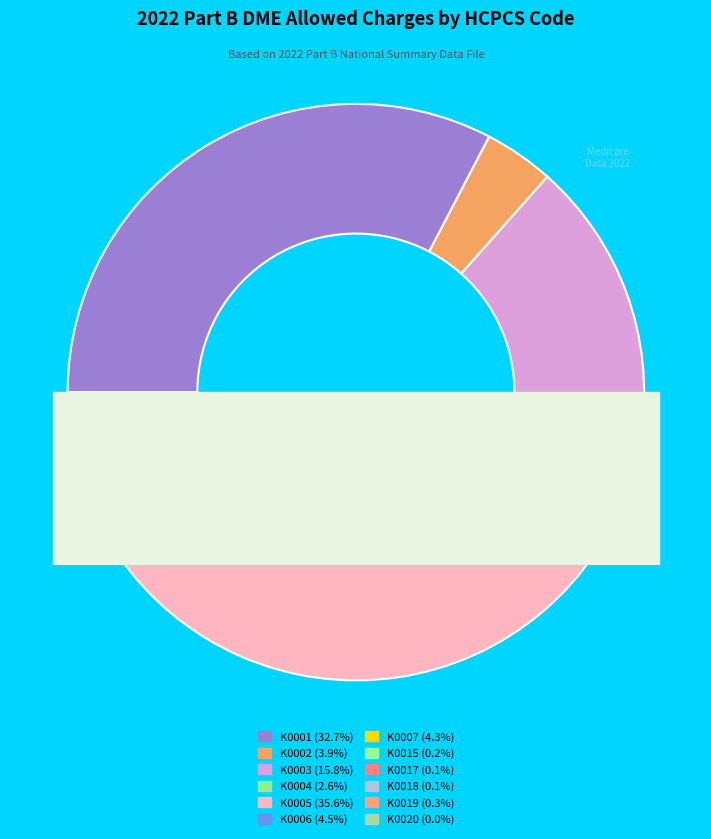

Combined, what portion of the pie is K0001 and K0019?

33.0%